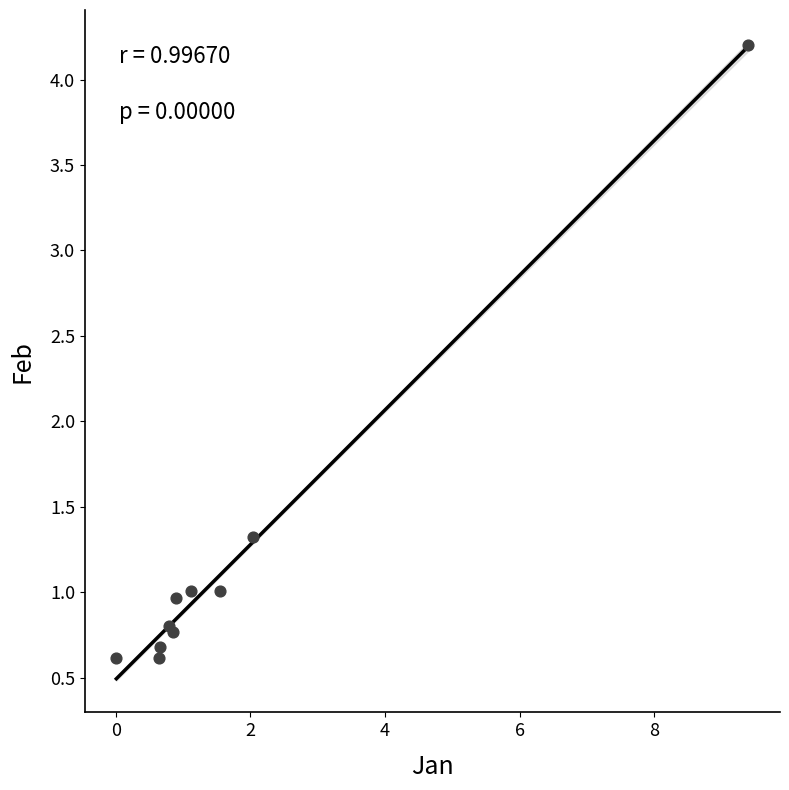

What Y value in the scatter plot is closest to 2?

1.3